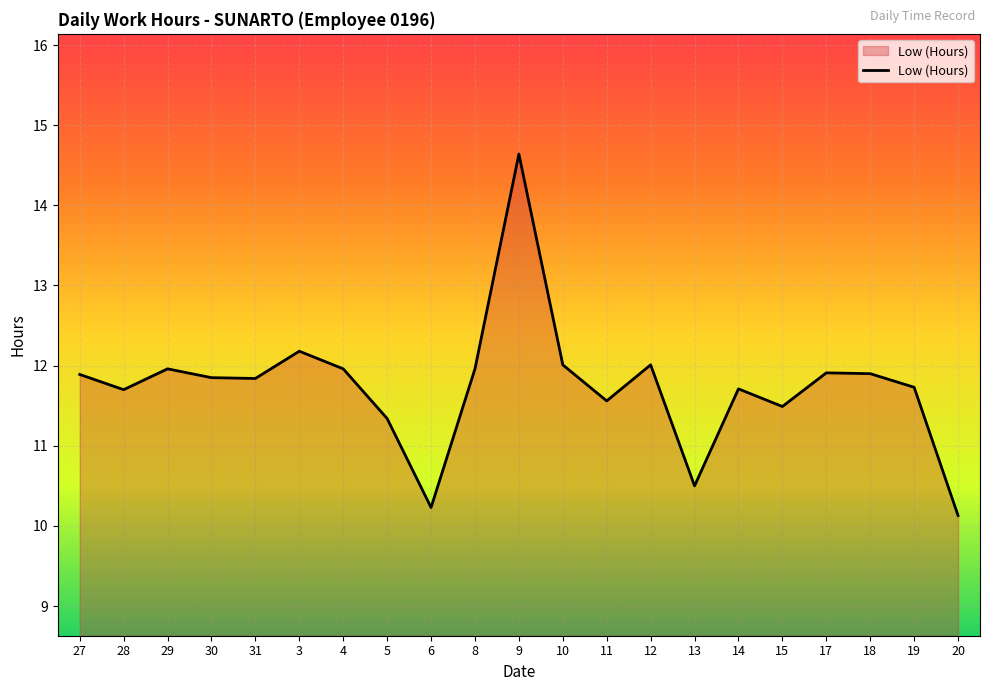

At which label does the data first exceed 11?

27